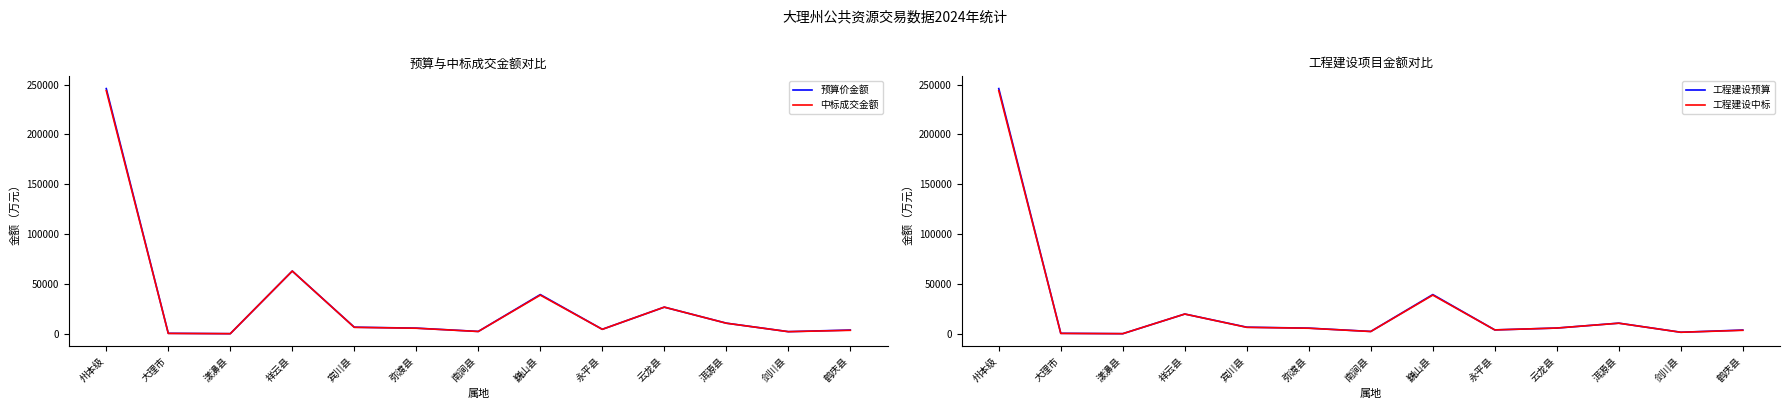

How many interior local valleys does the 工程建设预算 series have?

4